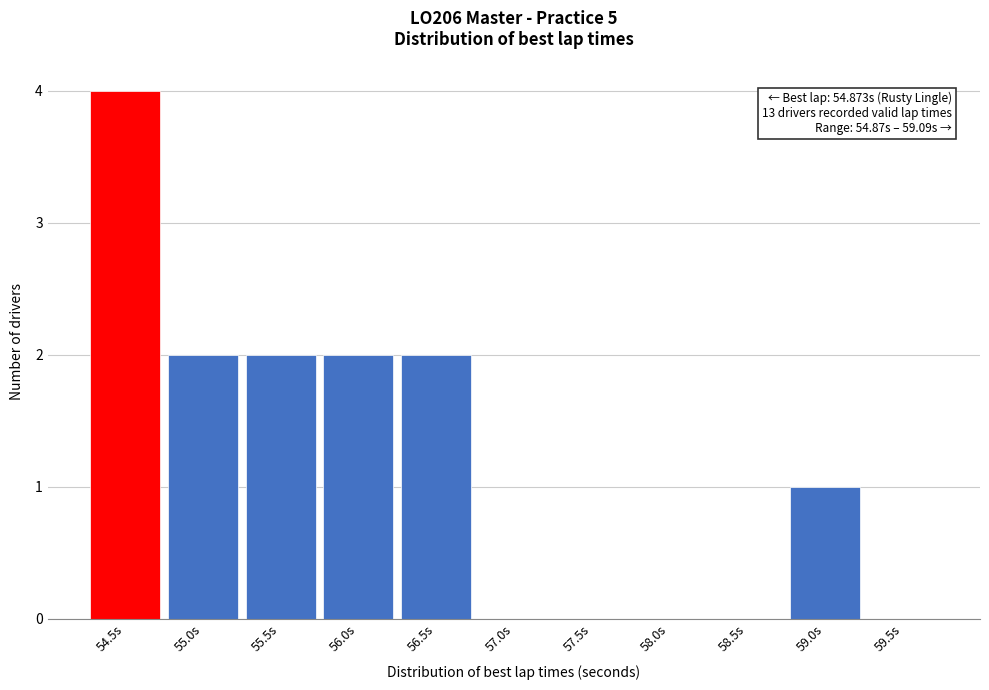

Reading left to right, list all the values displayed in this chart.

54.5s=4	55.0s=2	55.5s=2	56.0s=2	56.5s=2	57.0s=0	57.5s=0	58.0s=0	58.5s=0	59.0s=1	59.5s=0